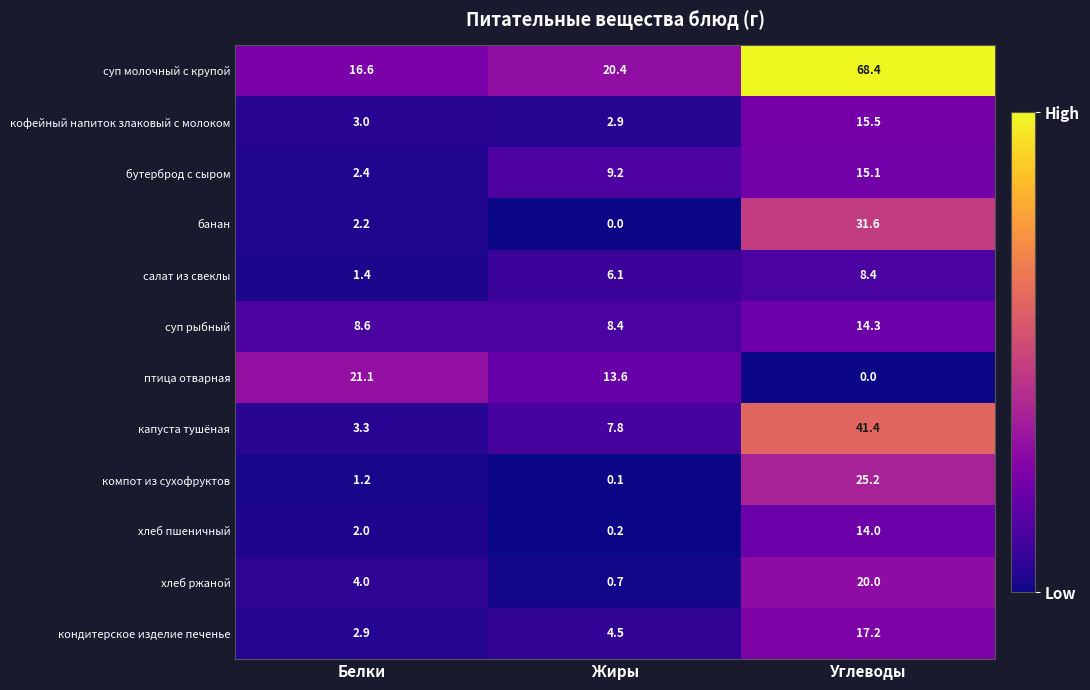

Which series has the largest total across all categories?

суп молочный с крупой